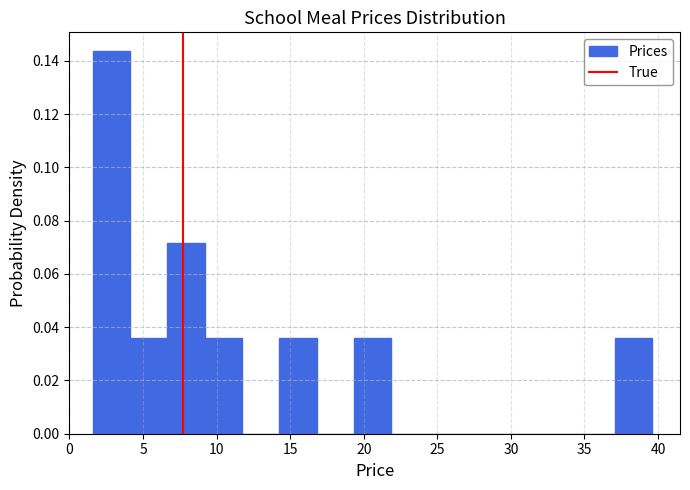

Reading left to right, transcribe this chart: for each bar, give the range it covers on the x-axis and its height. Neither the bar edges nor the heights are printed on the chart, so give them approximately, as read against the axes.

1.5 to 4.0: 0.144
4.0 to 6.5: 0.036
6.5 to 9.0: 0.072
9.0 to 11.5: 0.036
11.5 to 14.5: 0
14.5 to 17.0: 0.036
17.0 to 19.5: 0
19.5 to 22.0: 0.036
22.0 to 24.5: 0
24.5 to 27.0: 0
27.0 to 29.5: 0
29.5 to 32.0: 0
32.0 to 34.5: 0
34.5 to 37.0: 0
37.0 to 39.5: 0.036